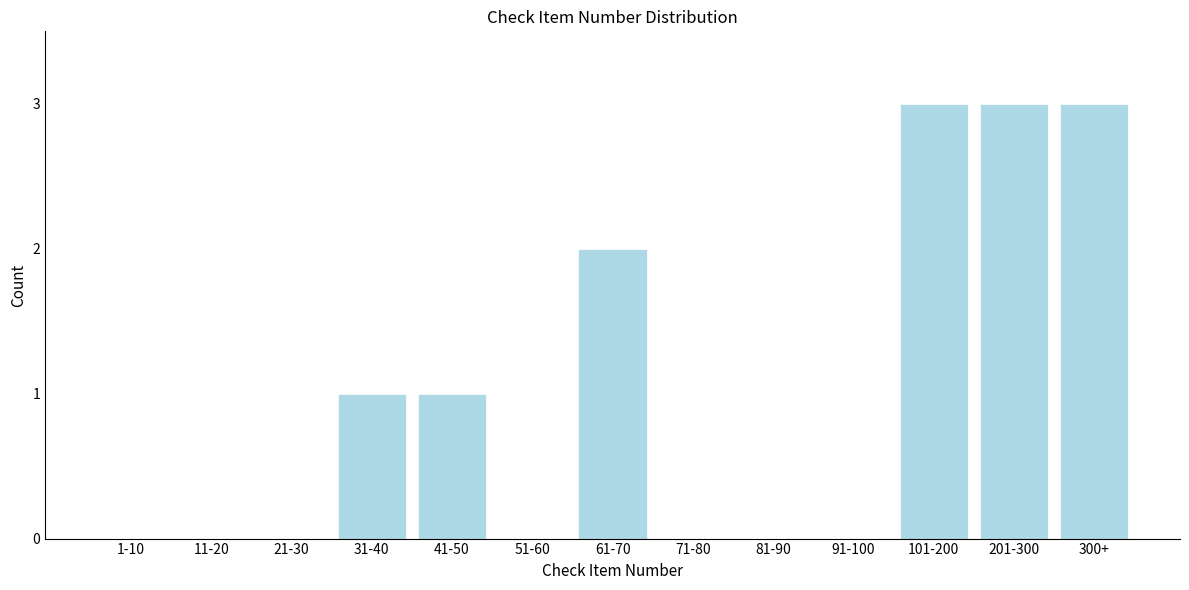

Reading left to right, list all the values displayed in this chart.

1-10=0	11-20=0	21-30=0	31-40=1	41-50=1	51-60=0	61-70=2	71-80=0	81-90=0	91-100=0	101-200=3	201-300=3	300+=3